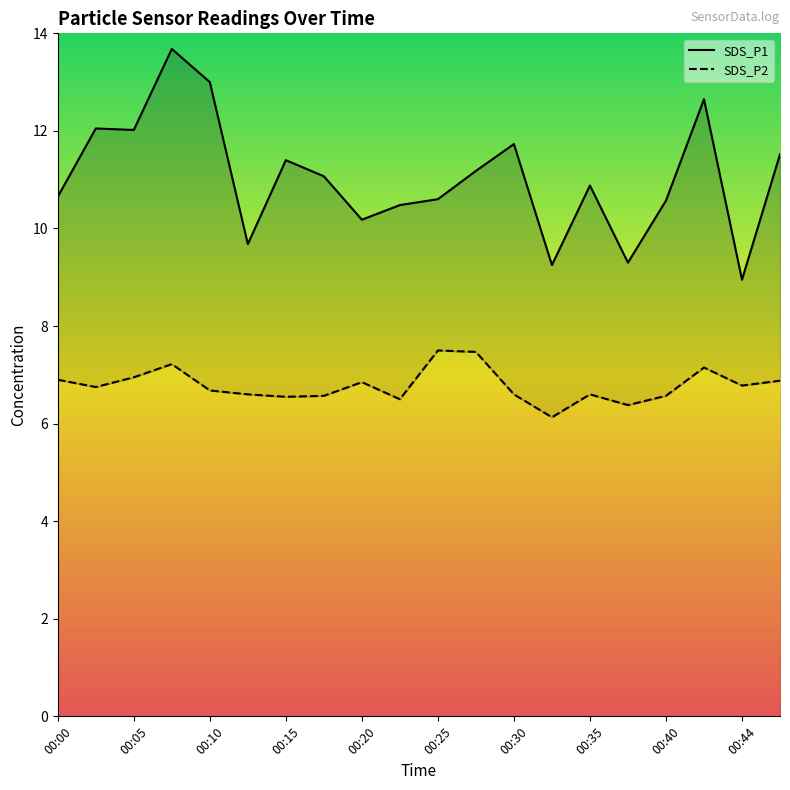

Is it true that SDS_P2 equals 7.5 at 00:25?

True